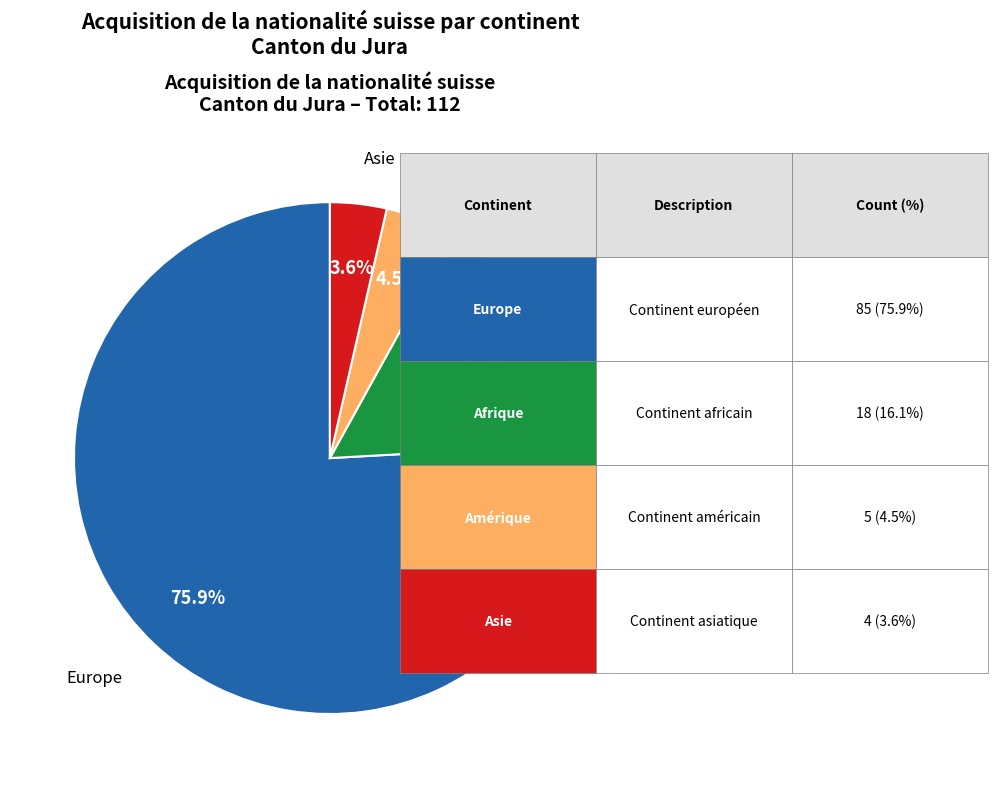

Does any single category account for the majority?

Yes